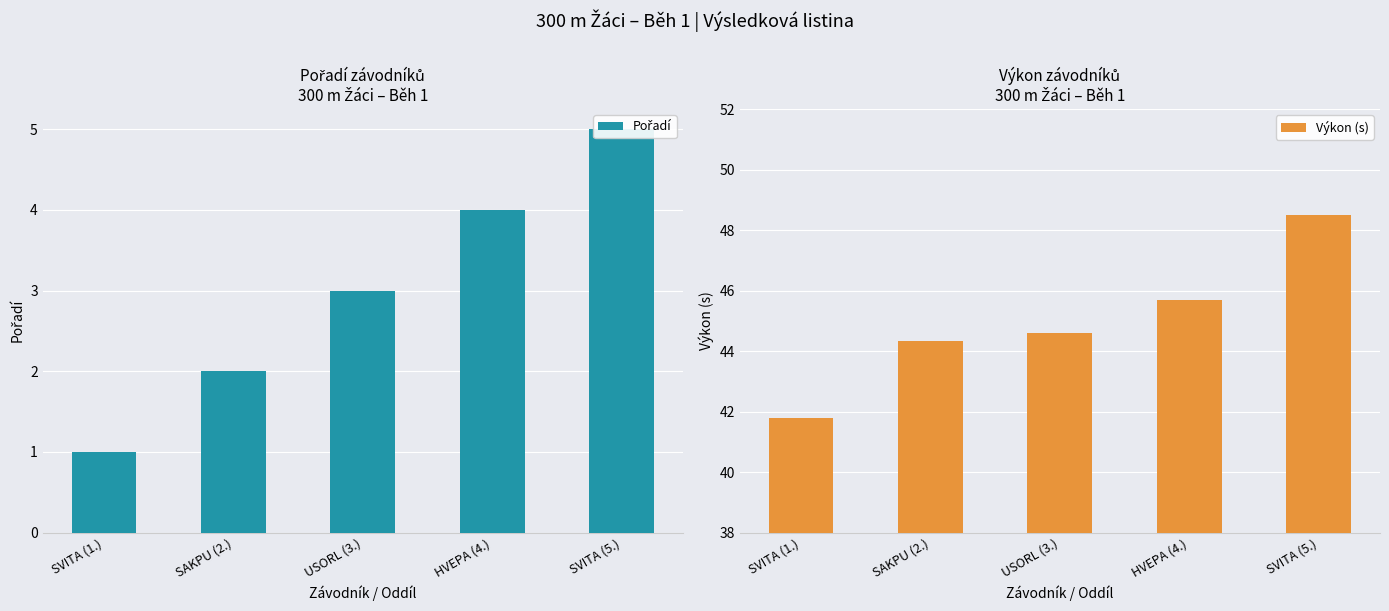

Reading right to left, list all the values displayed in this chart.

Pořadí: 5.0	4.0	3.0	2.0	1.0
Výkon (s): 48.5	45.7	44.6	44.4	41.8